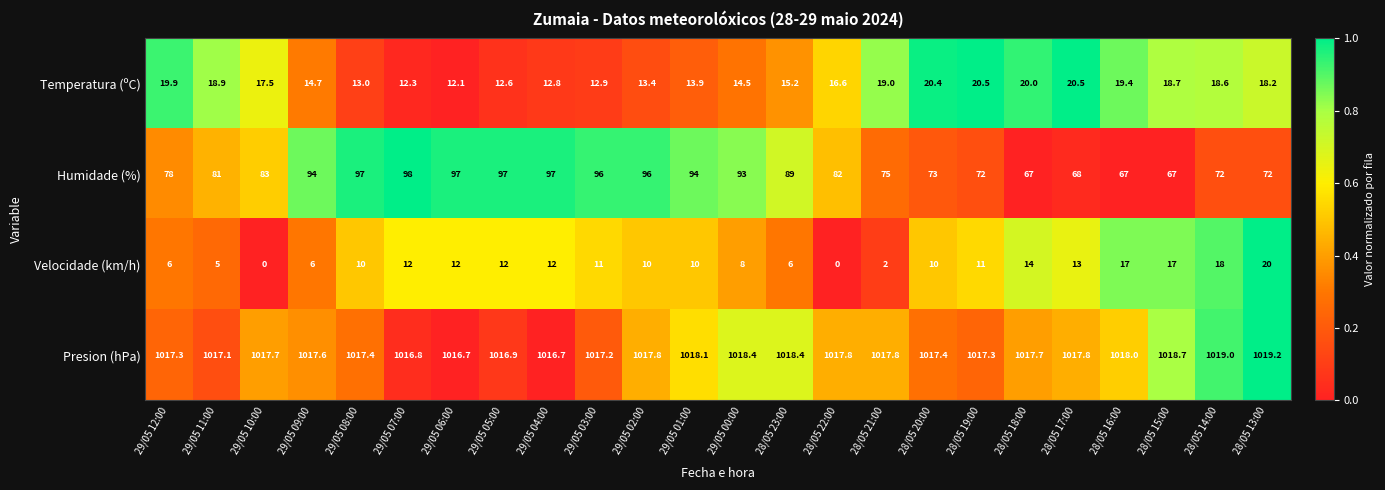

Is it true that Velocidade (km/h) equals 17.0 at 28/05 16:00?

True